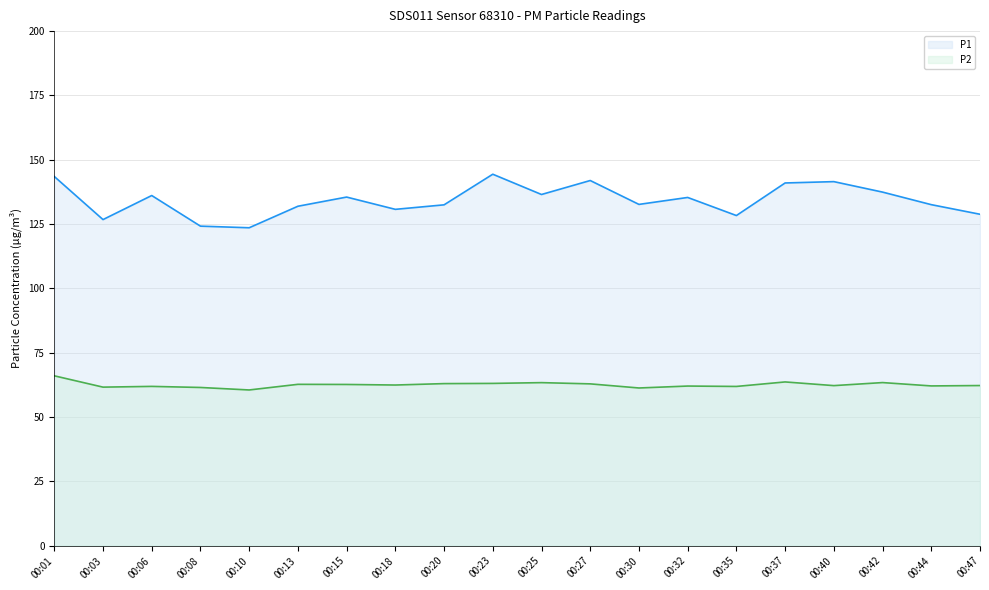

The value of P2 at 00:32 is 62.0. True or false?

True